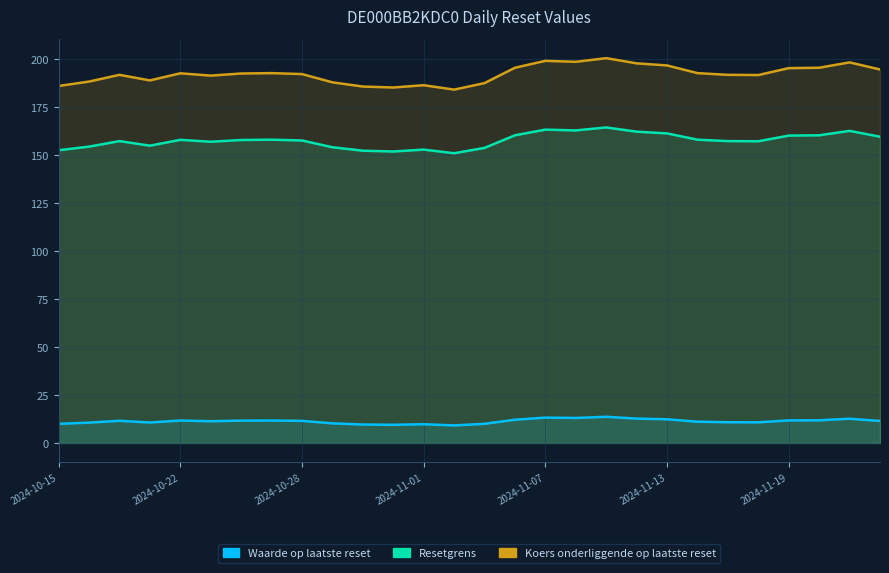

True or false: Waarde op laatste reset has a value of 11.8 at 2024-11-20.

True